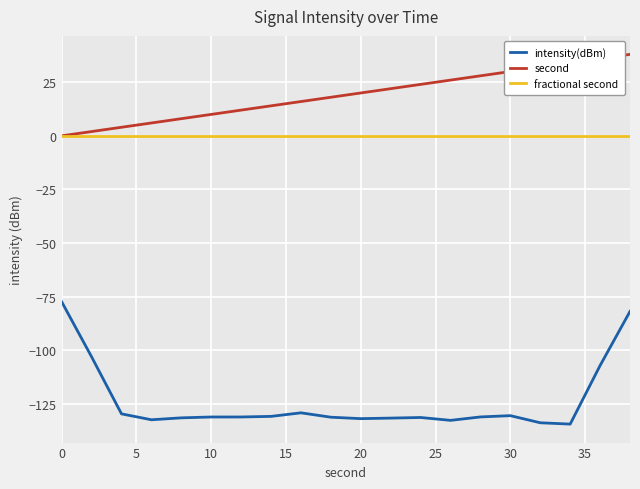

In intensity(dBm), how many points are higher than both neighbors (excluding endpoints)?

3